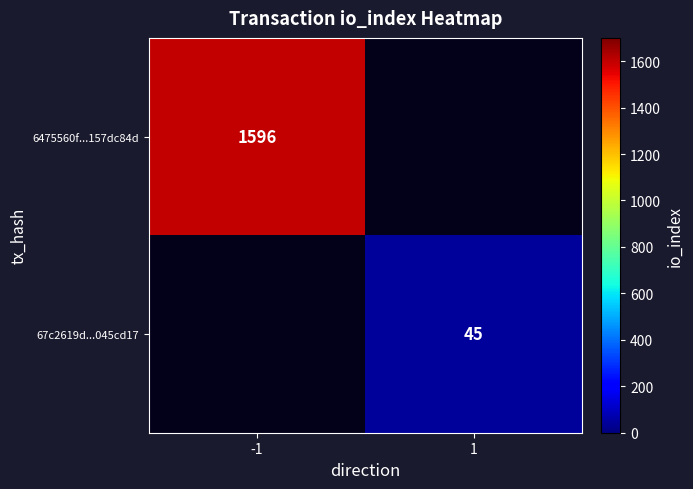

The 67c2619d...045cd17 series shows 75 at 1. True or false?

False